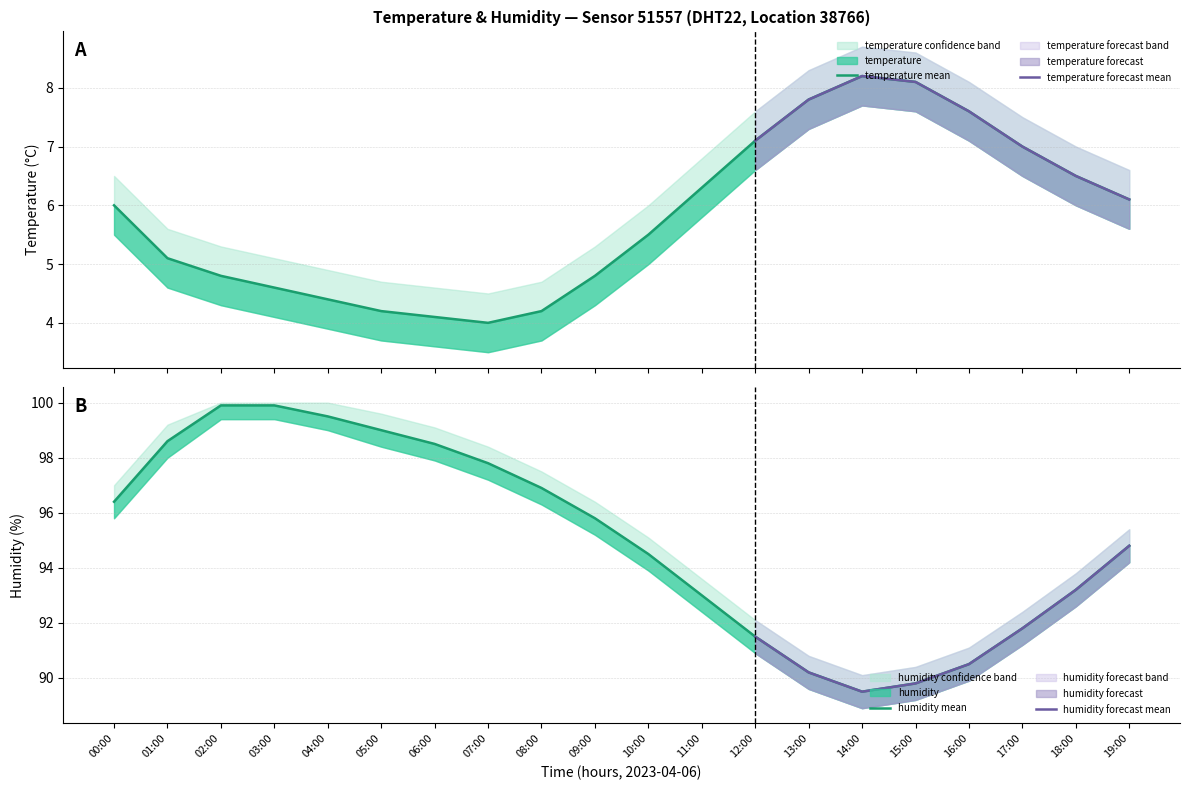

What is the difference between the maximum and minimum values in the humidity_upper series?

9.9